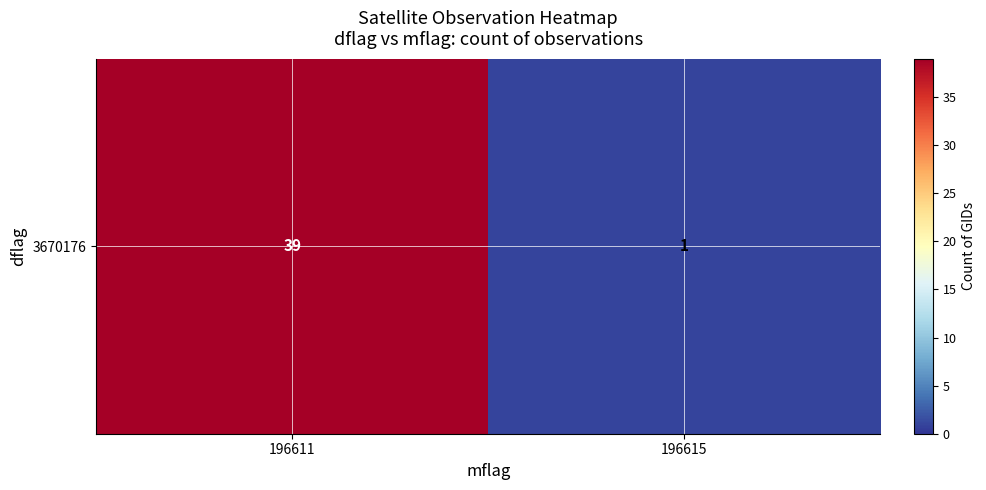

Count the values in the range 1 to 39.

2